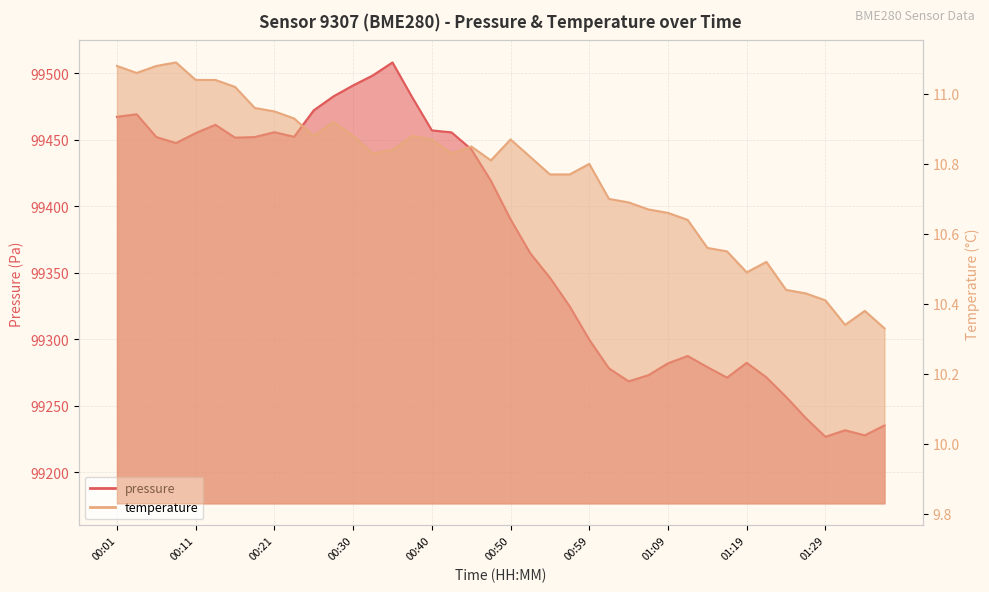

Which series has the largest total across all categories?

pressure